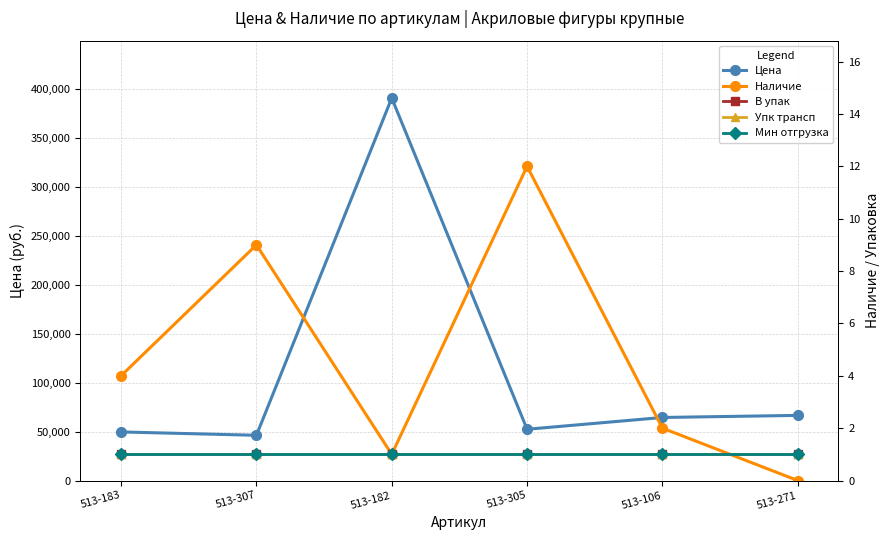

What is the difference between the maximum and second lowest values in the Наличие series?

11.0